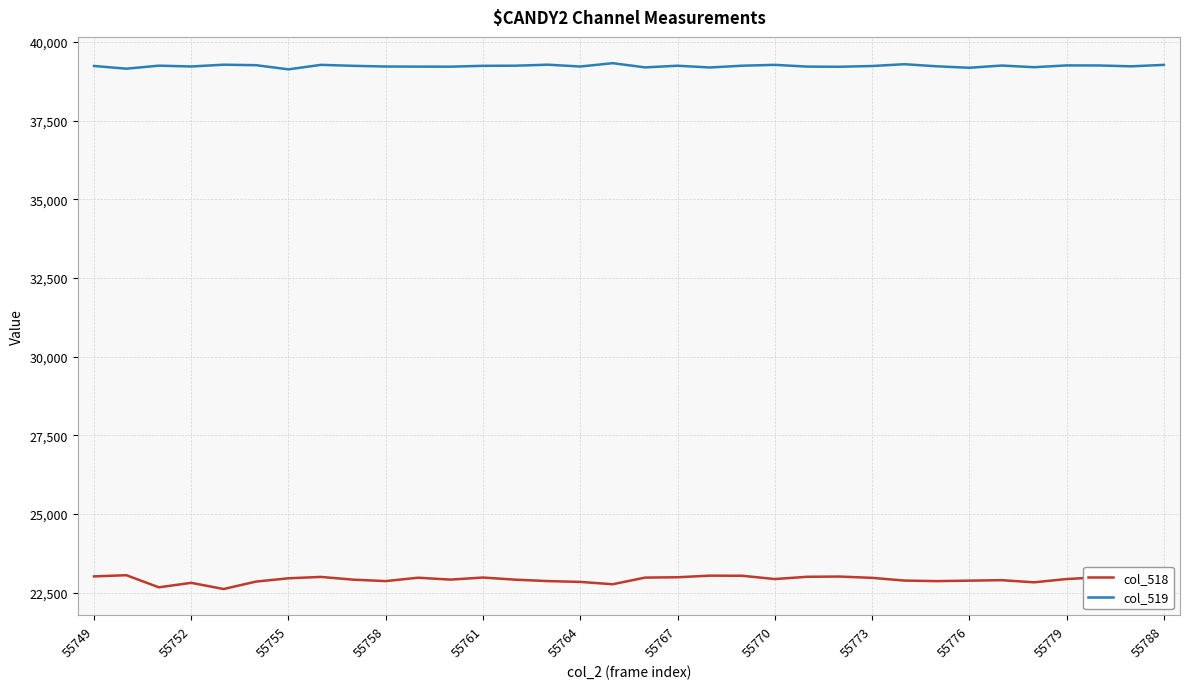

Rank the series by their maximum value, from lowest to highest.

col_518, col_519